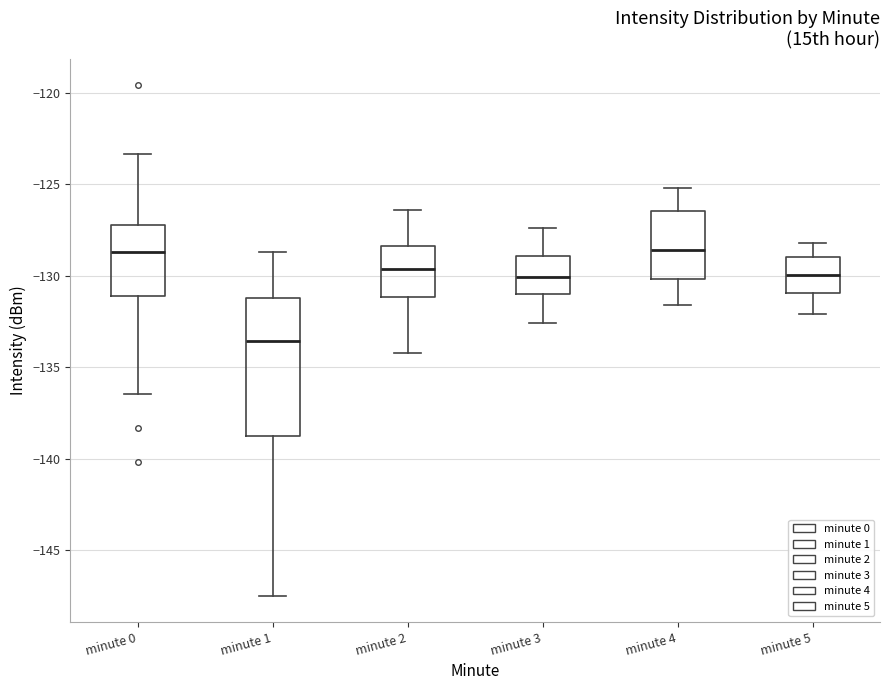

Comparing the boxes themselves (not the whiskers), which one is the tallest?

minute 1